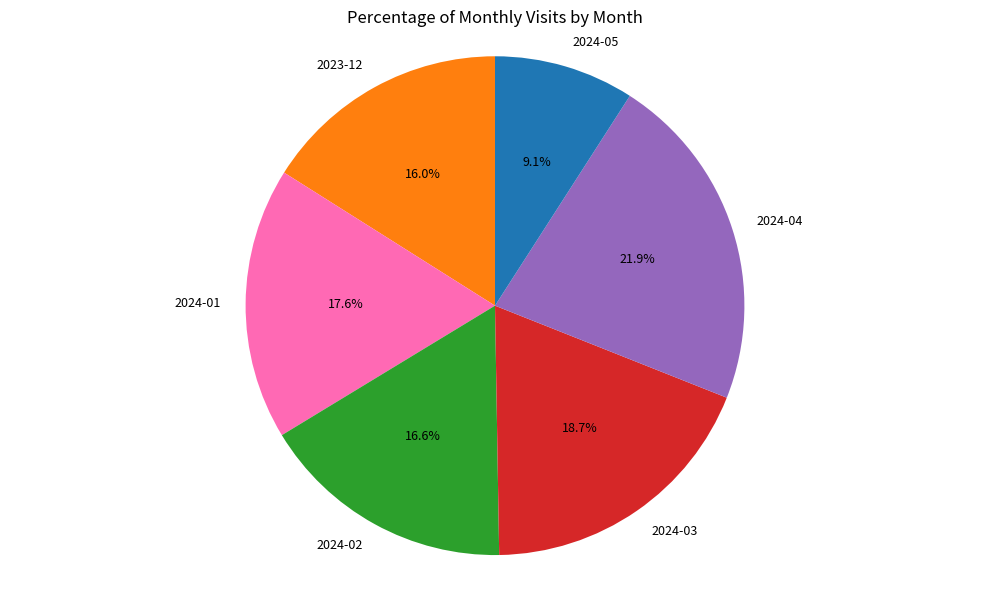

Approximately how many times larger is the value at 2023-12 compared to 2024-02?

1.0